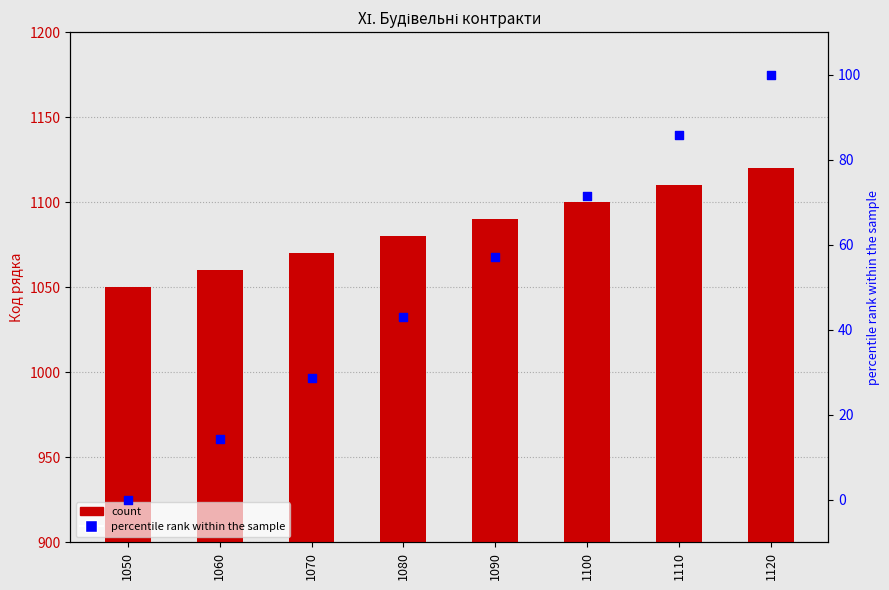

At which category is the sum across all series the highest?

1120